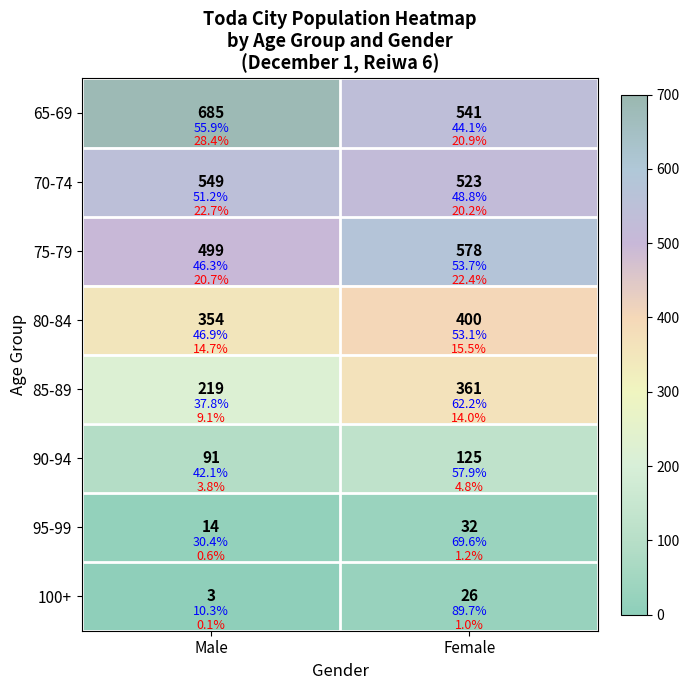

At which label does 80-84 reach its minimum?

Male